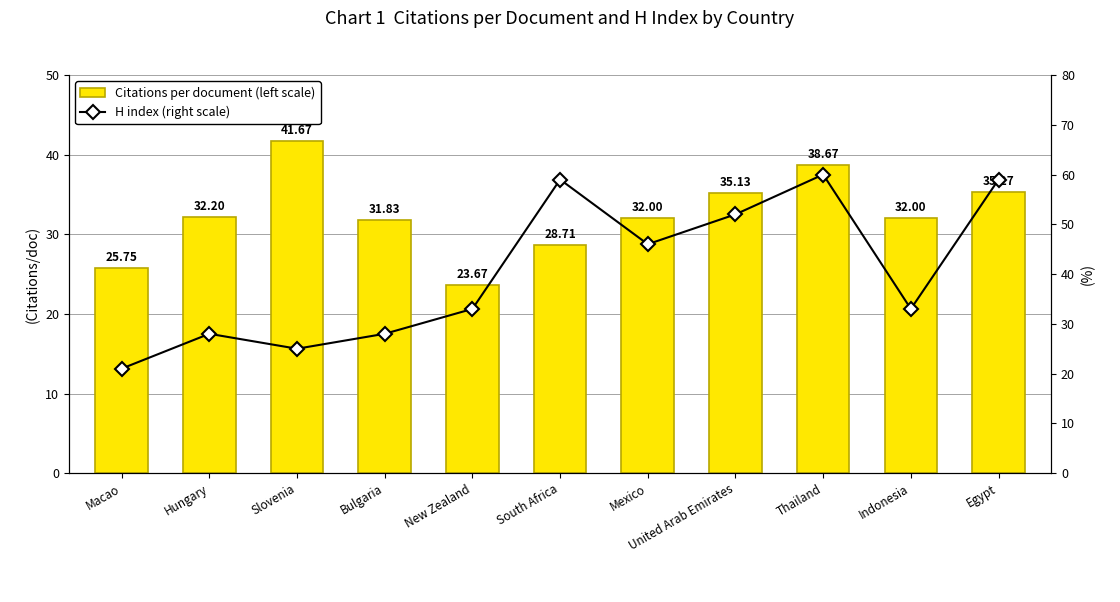

Rank the categories by Citations per document (left scale) value from highest to lowest.

Slovenia, Thailand, Egypt, United Arab Emirates, Hungary, Mexico, Indonesia, Bulgaria, South Africa, Macao, New Zealand